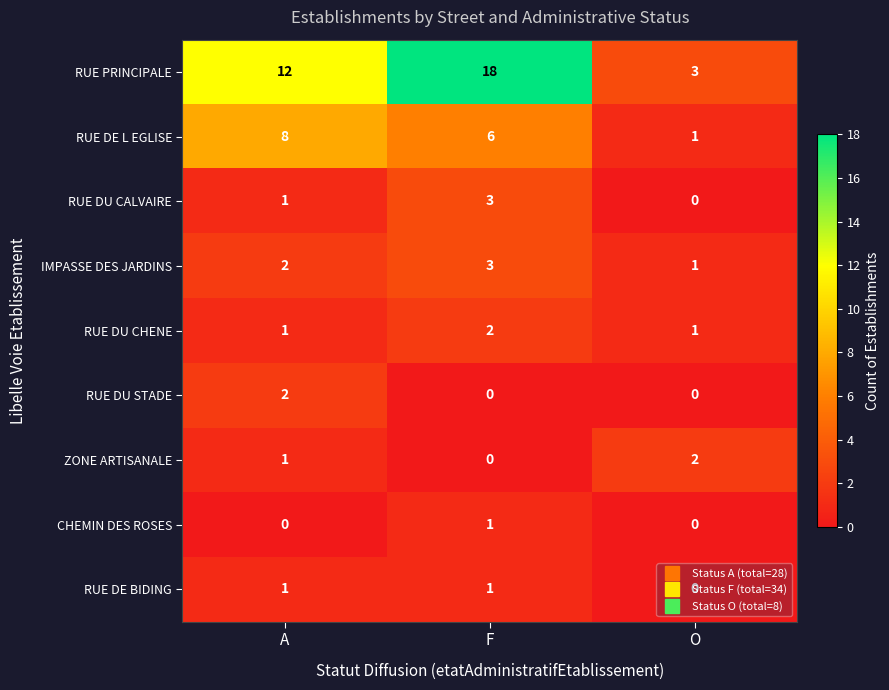

At which label does RUE DE L EGLISE first exceed 6?

A